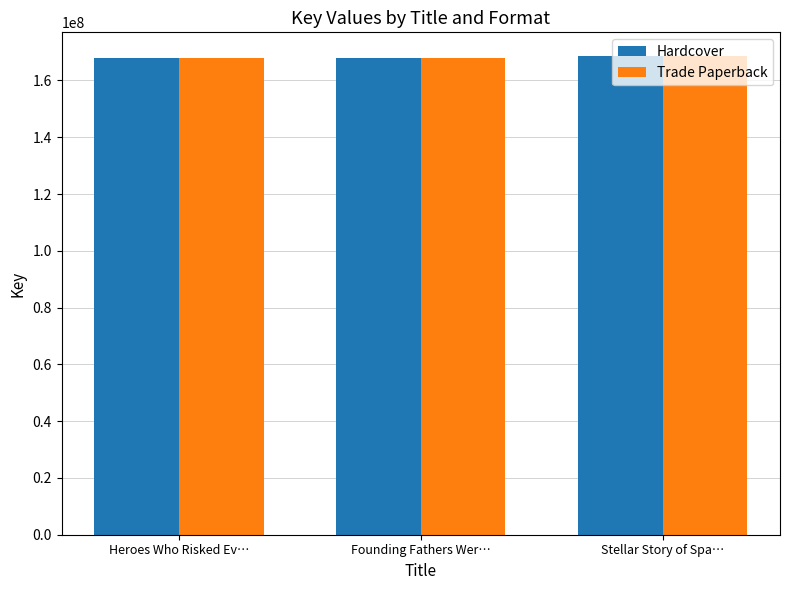

True or false: Trade Paperback has a value of 168023245 at Founding Fathers Wer….

True